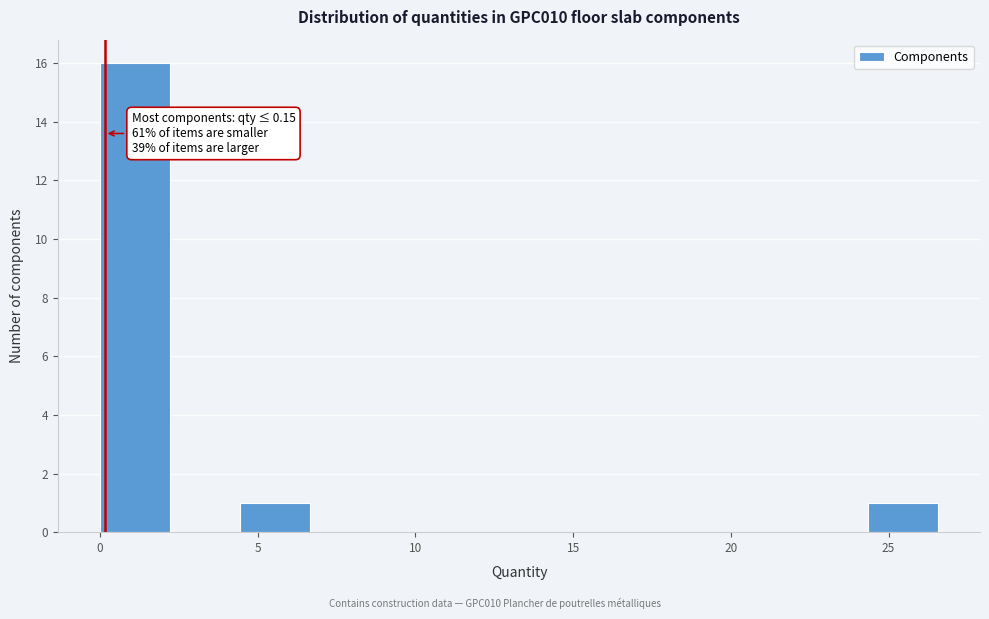

Over which range of the x-axis is the bar tallest?

0.0 to 2.0